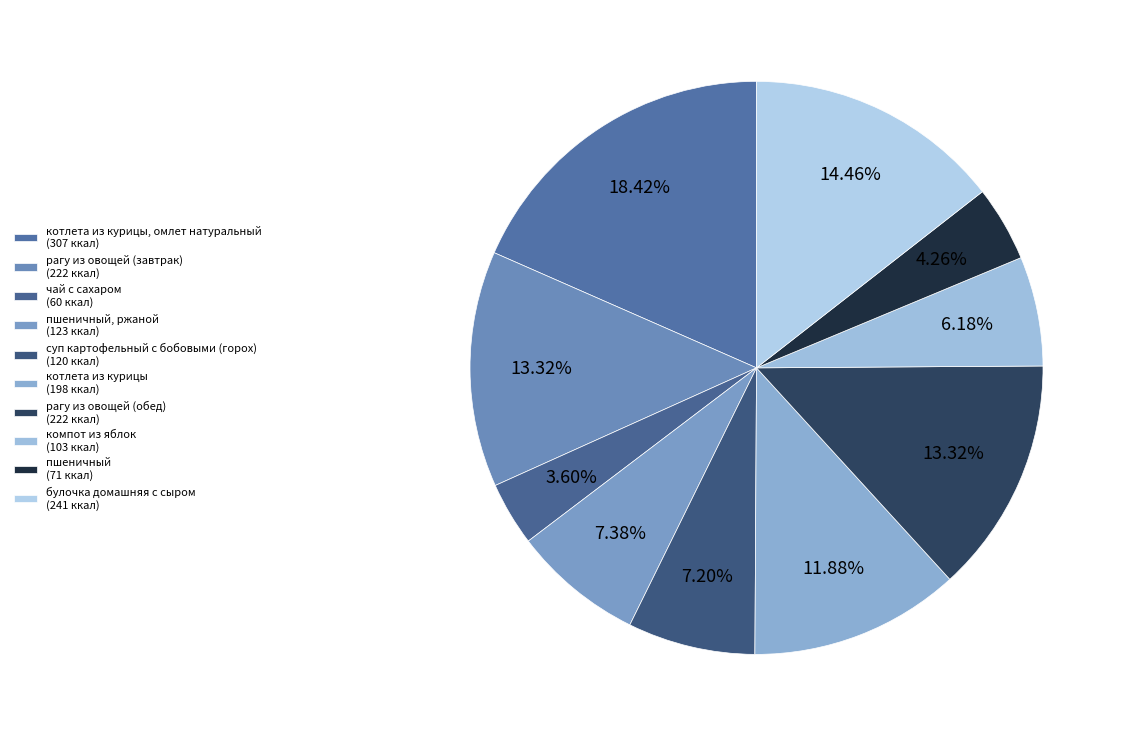

Which category has the biggest portion of the pie?

котлета из курицы, омлет натуральный (307 ккал)